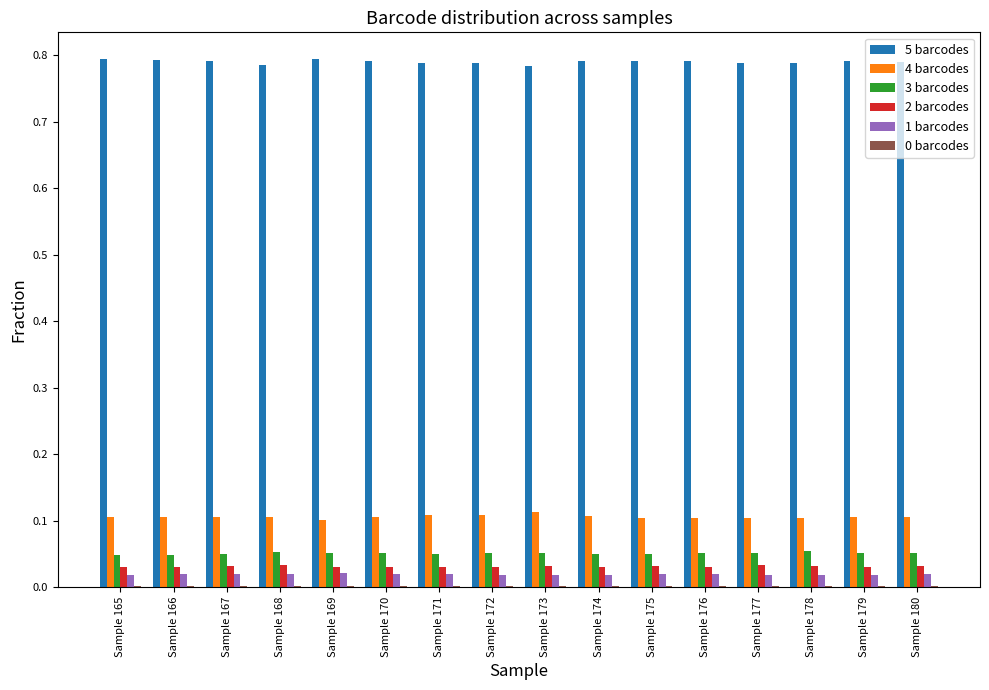

True or false: 2 barcodes has a value of 0.0 at Sample 174.

True